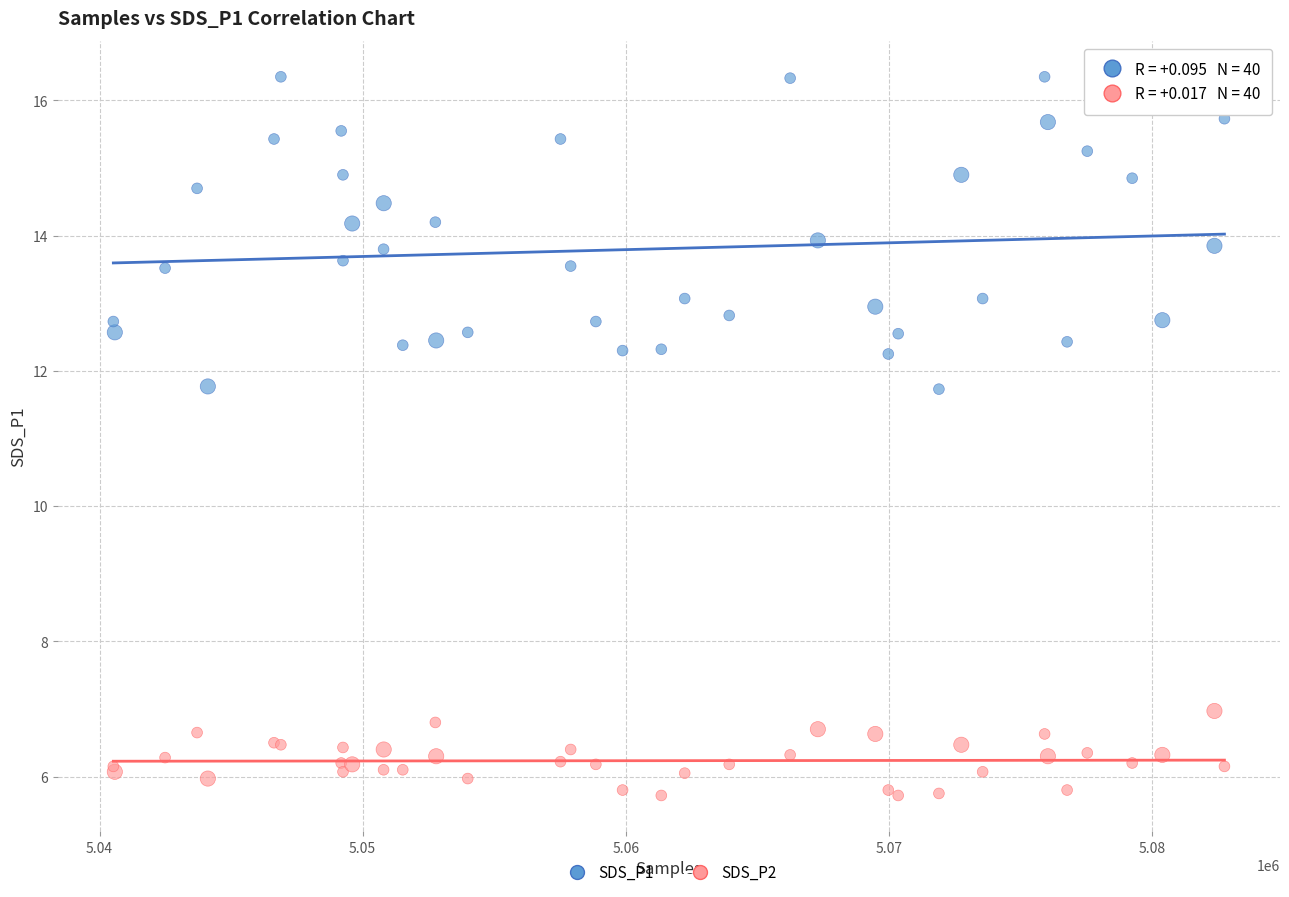

Which series reaches the minimum Y coordinate?

SDS_P2